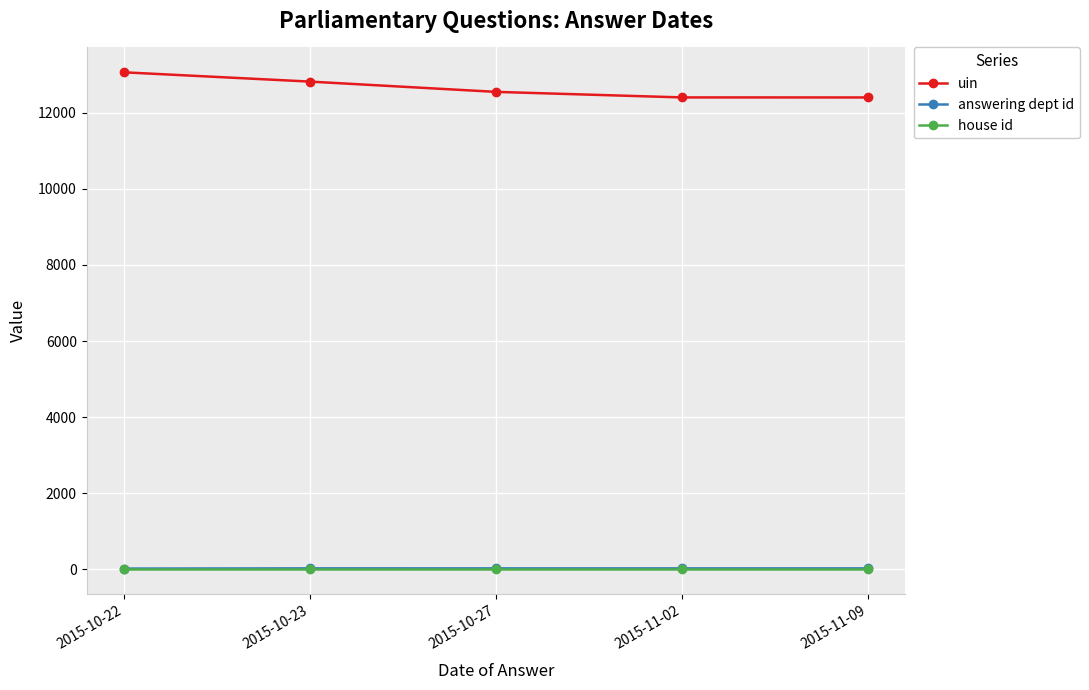

True or false: uin has a value of 12543.5 at 2015-10-27.

True